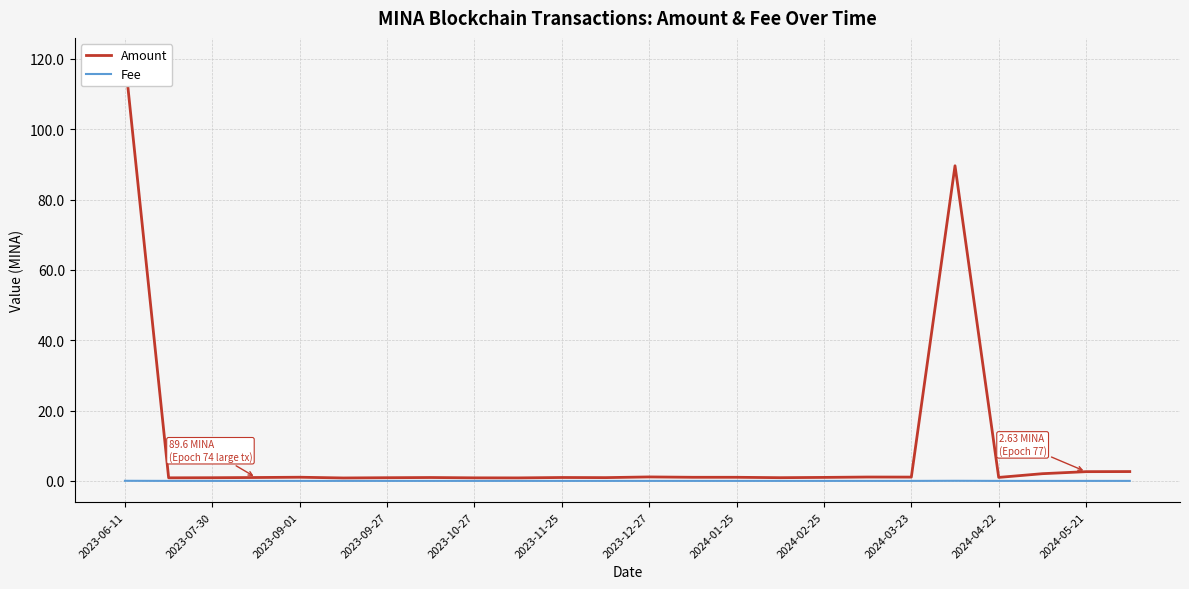

How many series are shown in this chart?

2